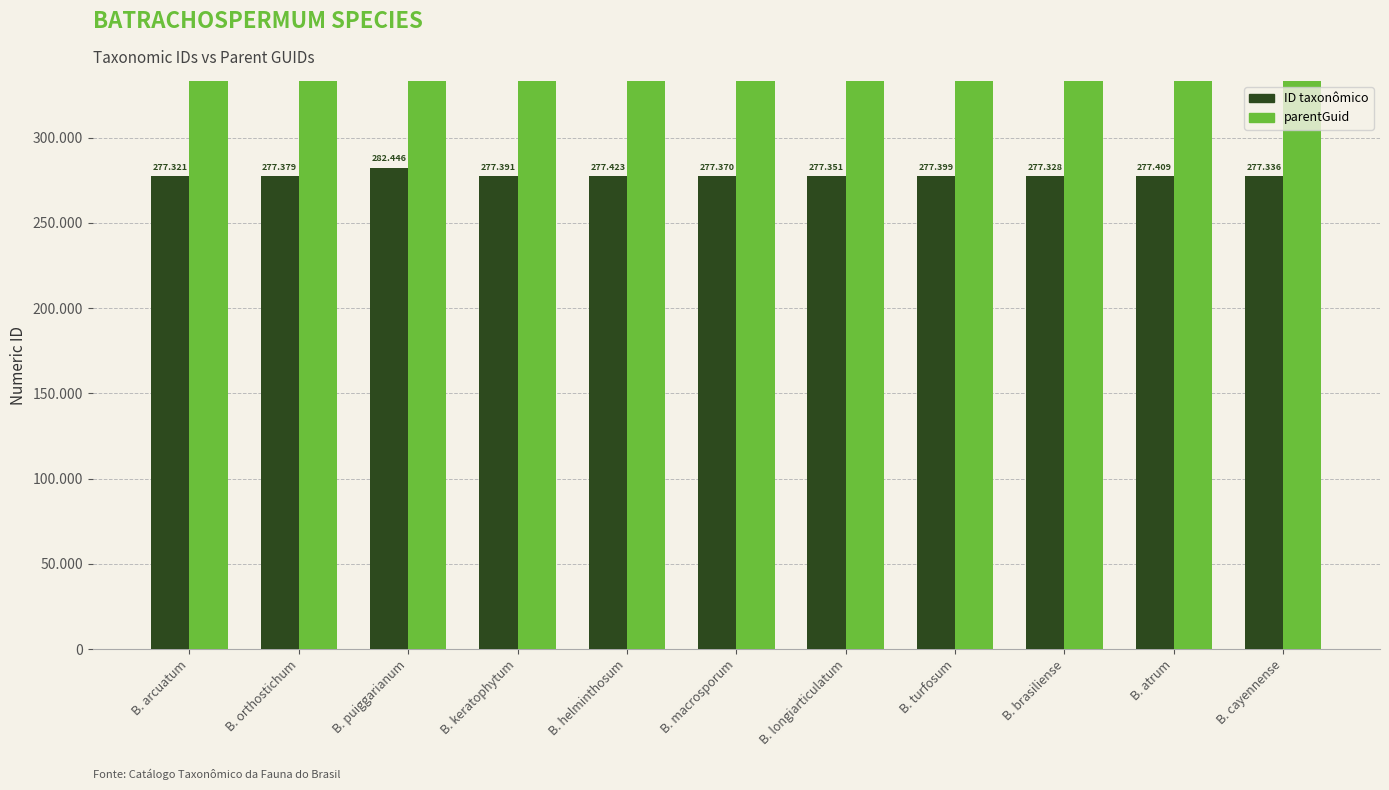

Reading left to right, what are all the values shown in this chart?

ID taxonômico: B. arcuatum=277321	B. orthostichum=277379	B. puiggarianum=282446	B. keratophytum=277391	B. helminthosum=277423	B. macrosporum=277370	B. longiarticulatum=277351	B. turfosum=277399	B. brasiliense=277328	B. atrum=277409	B. cayennense=277336
parentGuid: B. arcuatum=386941	B. orthostichum=386941	B. puiggarianum=386941	B. keratophytum=386941	B. helminthosum=386941	B. macrosporum=386941	B. longiarticulatum=386941	B. turfosum=386941	B. brasiliense=386941	B. atrum=386941	B. cayennense=386941